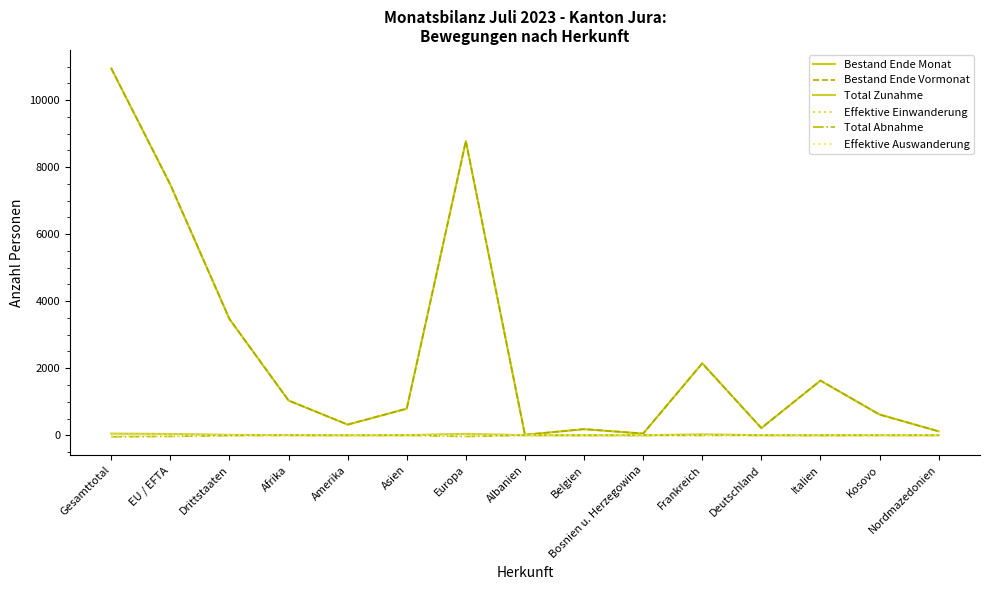

At which category is the sum across all series the highest?

Gesamttotal